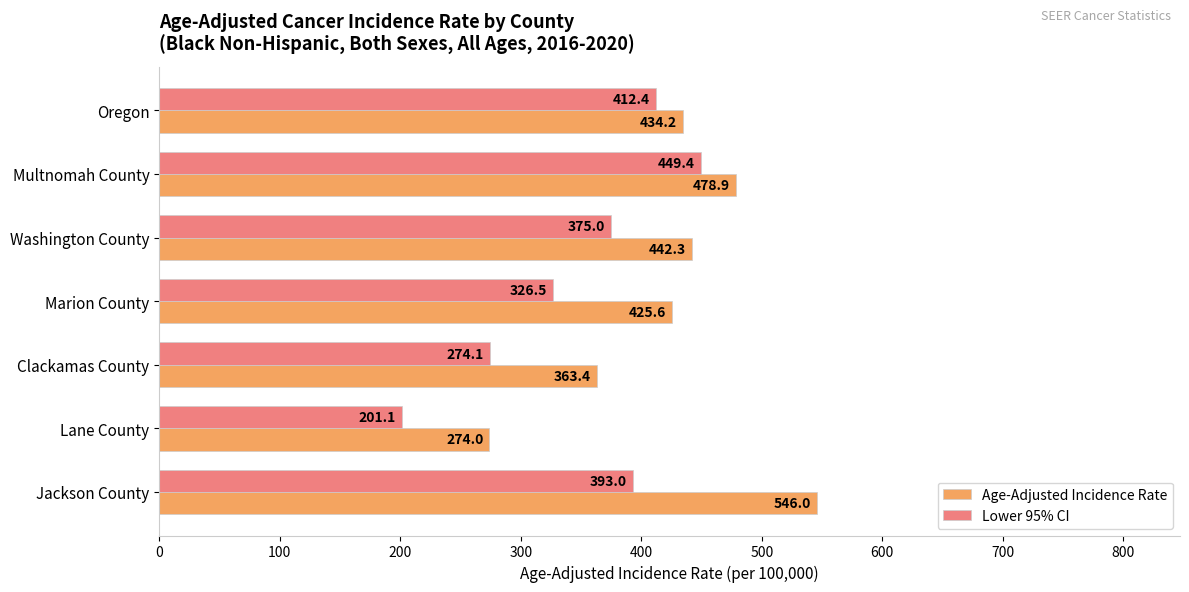

What is the difference between the second highest and second lowest values in the Lower 95% CI series?

138.3